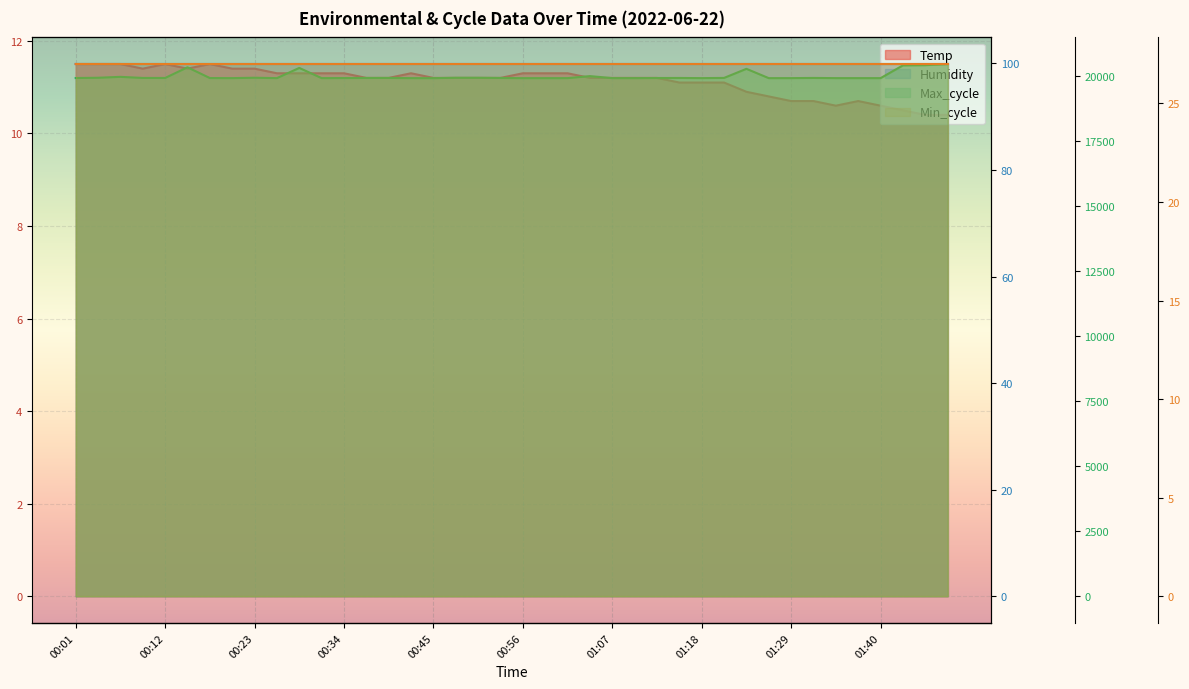

Where is Temp line nearest to the value 10?

38